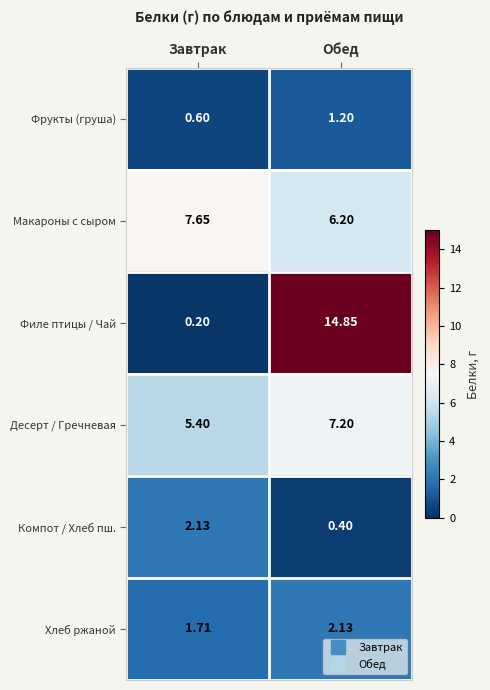

At which label does Хлеб ржаной first exceed 2?

Обед